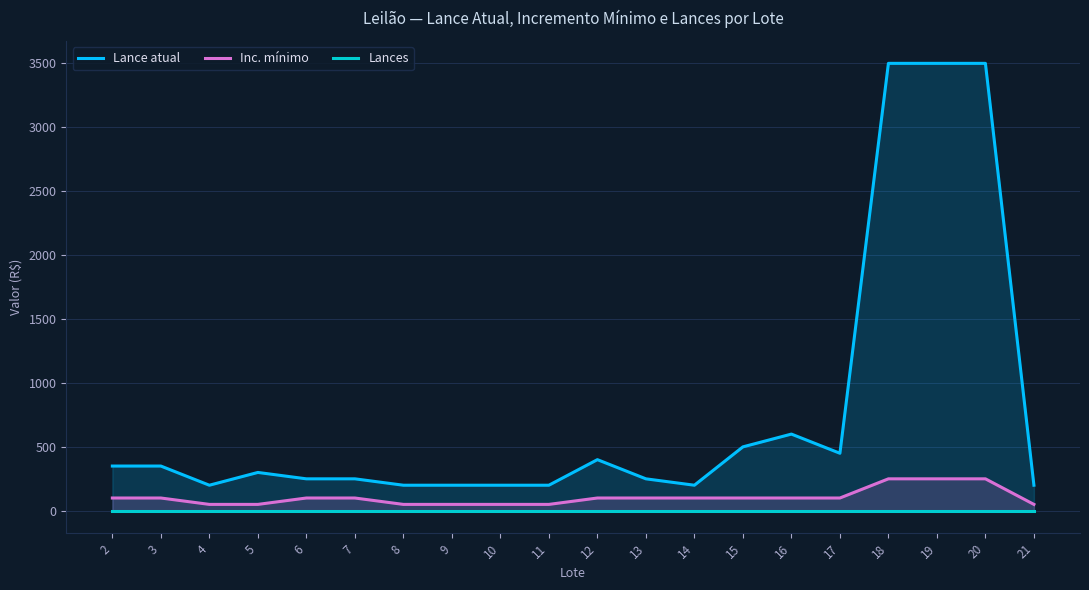

How many values in the Lance atual series exceed 300?

9